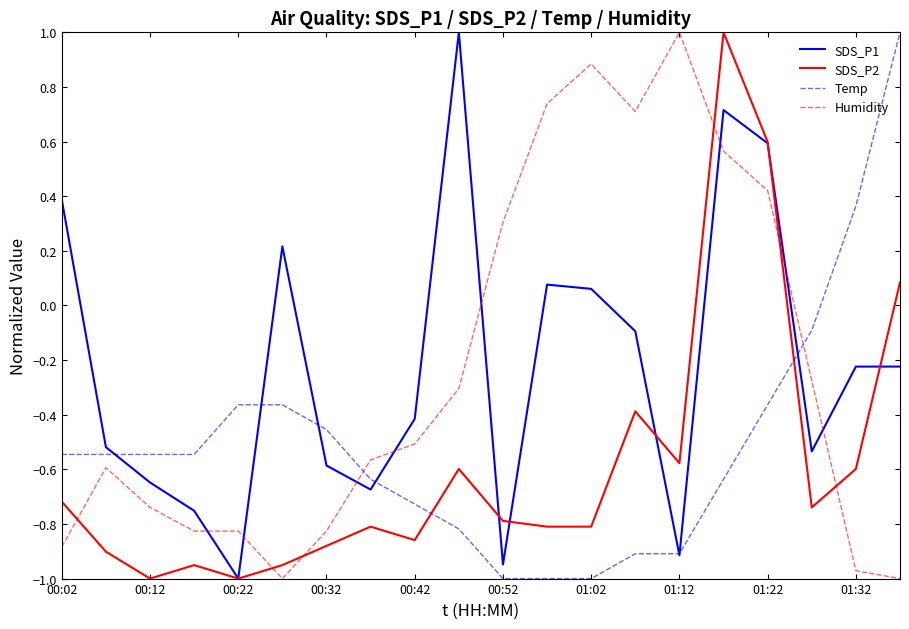

What is the greatest value displayed?

1.0